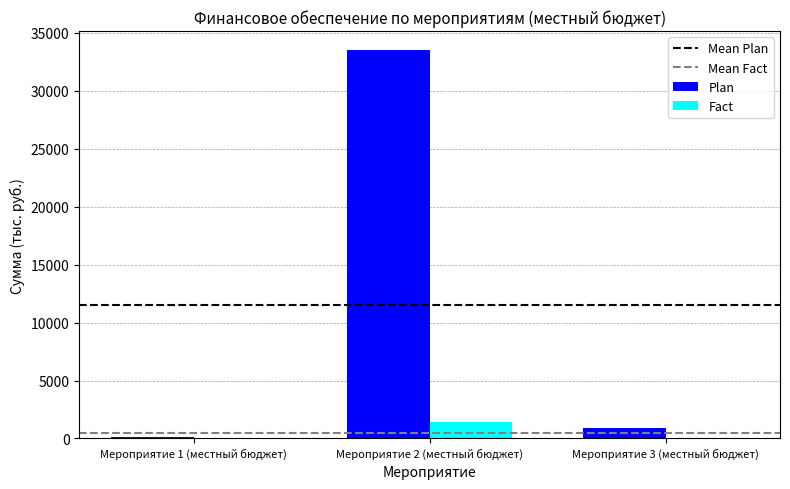

What is the maximum value for Fact?

1419.0